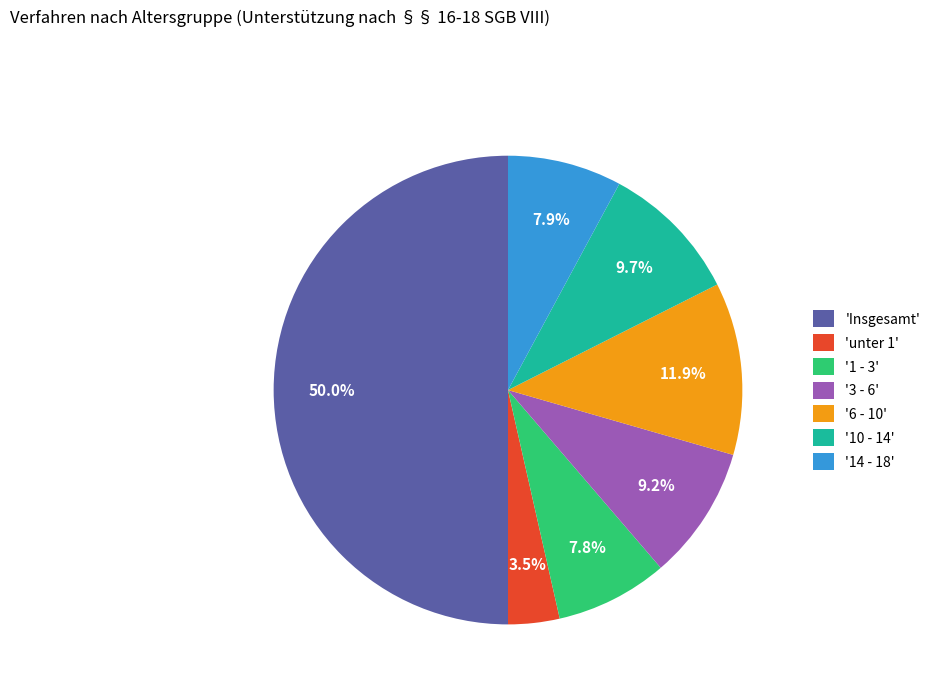

Count the number of slices in the pie.

7